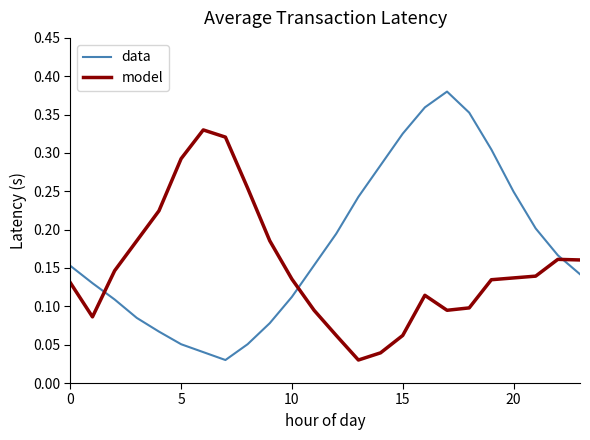

True or false: data and model cross at least once.

True